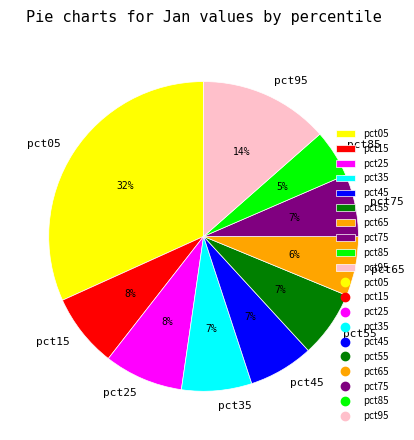

Which slice is the smallest?

pct85